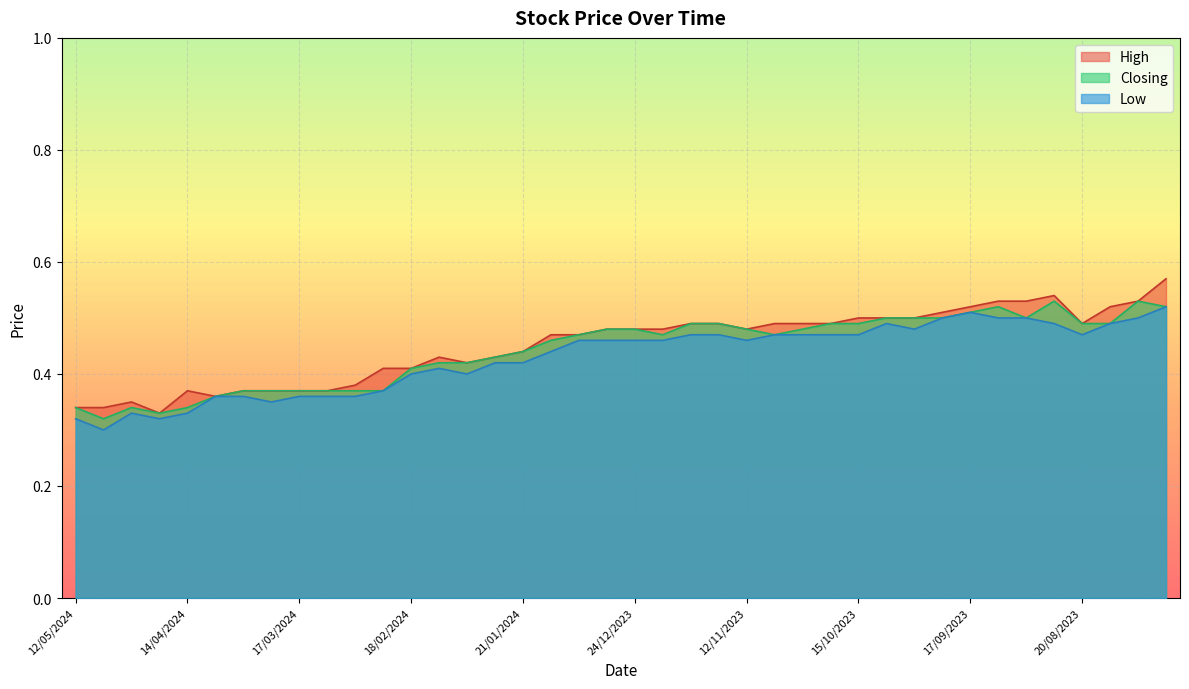

Between 07/04/2024 and 17/09/2023, which series saw the biggest shift?

High